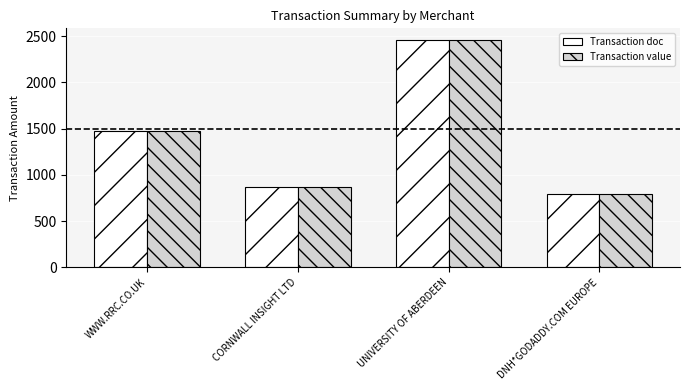

Reading left to right, extract all data points from this chart.

Transaction doc: WWW.RRC.CO.UK=1478.0	CORNWALL INSIGHT LTD=864.0	UNIVERSITY OF ABERDEEN=2460.0	DNH*GODADDY.COM EUROPE=792.0
Transaction value: WWW.RRC.CO.UK=1478.0	CORNWALL INSIGHT LTD=864.0	UNIVERSITY OF ABERDEEN=2460.0	DNH*GODADDY.COM EUROPE=792.0